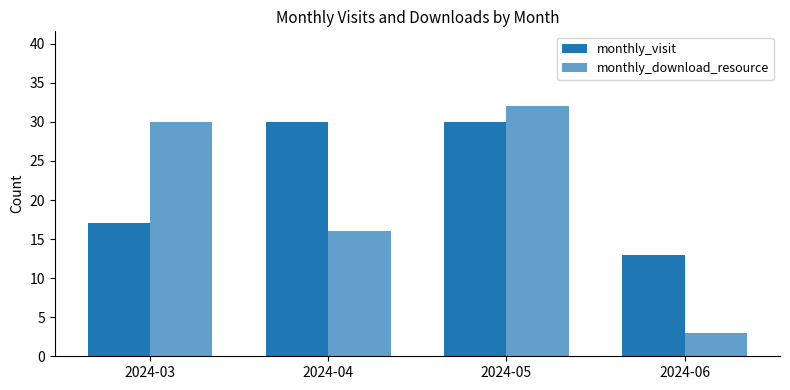

Which label corresponds to the smallest value in the chart?

2024-06